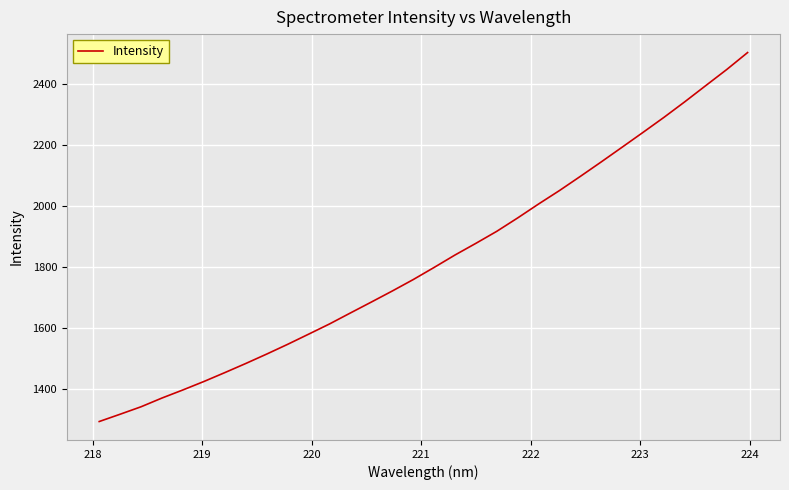

True or false: the data has more than 2 interior local peaks.

False